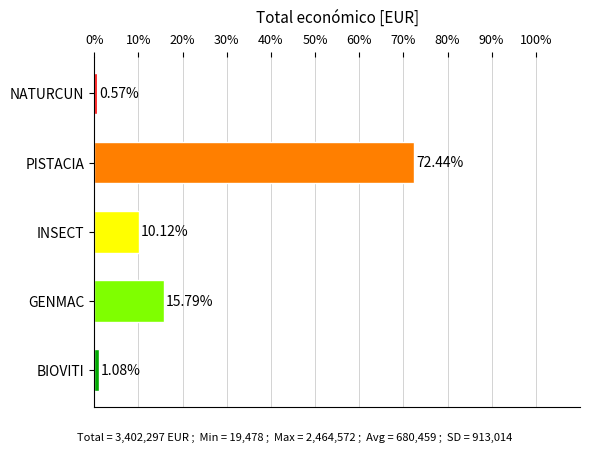

Are the bars horizontal?

Yes